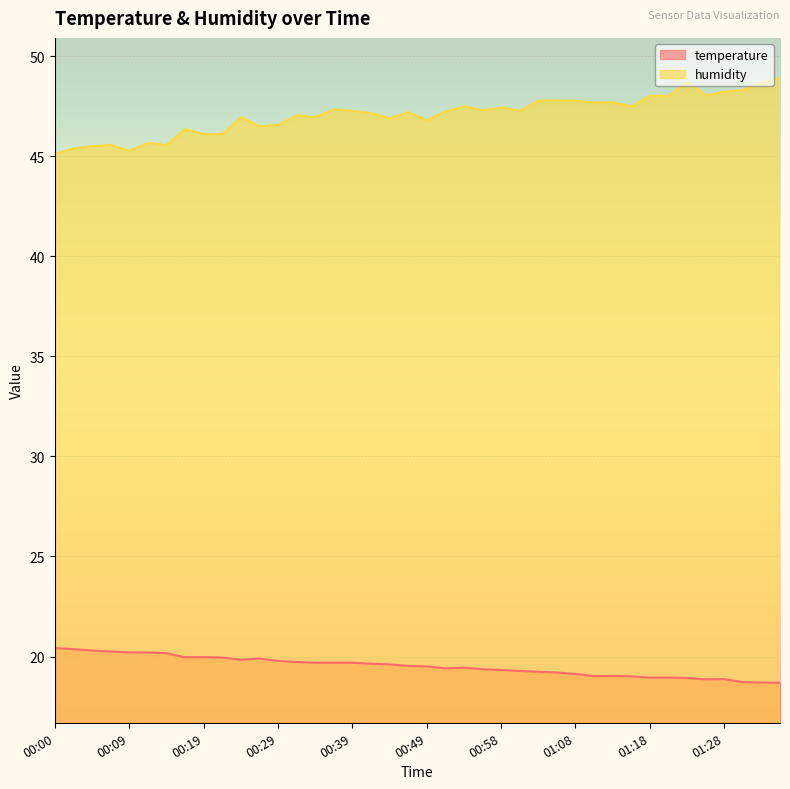

Rank the series at 01:15 from highest to lowest value.

humidity, temperature